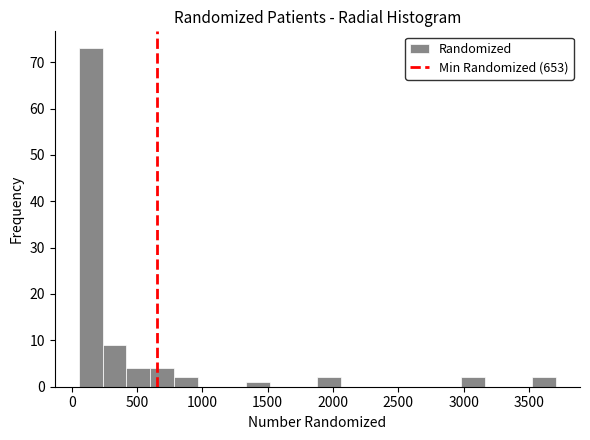

Read against the x-axis, roughly where is the centre of the tallest bar?

150